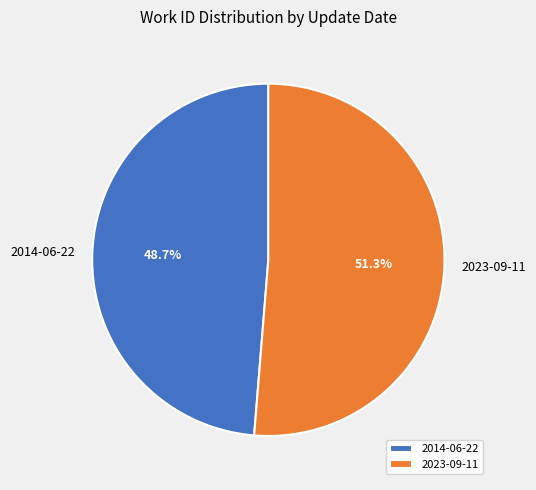

What percentage do 2023-09-11 and 2014-06-22 together represent?

100.0%